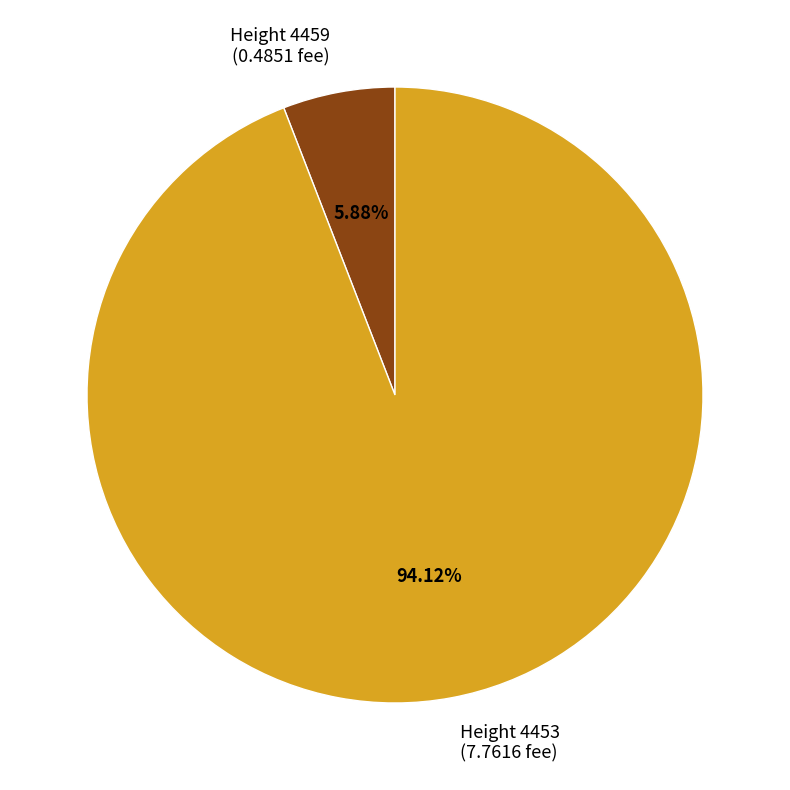

Rank the categories by value from highest to lowest.

Height 4453 (7.7616 fee), Height 4459 (0.4851 fee)